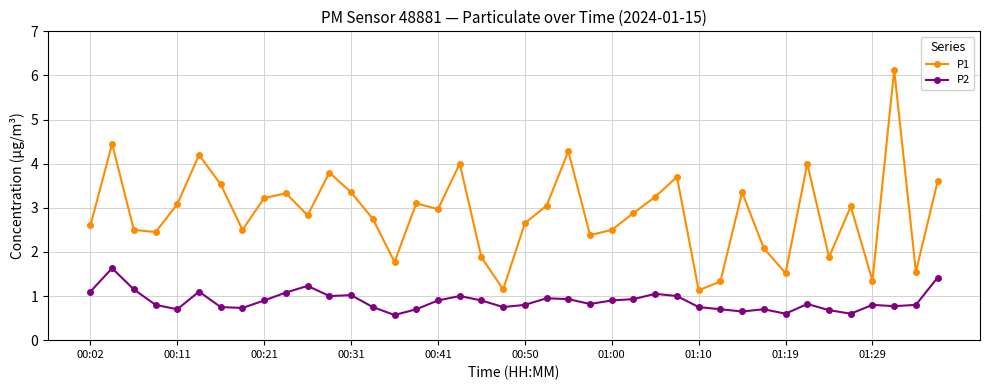

True or false: P2 and P1 intersect in this chart.

False